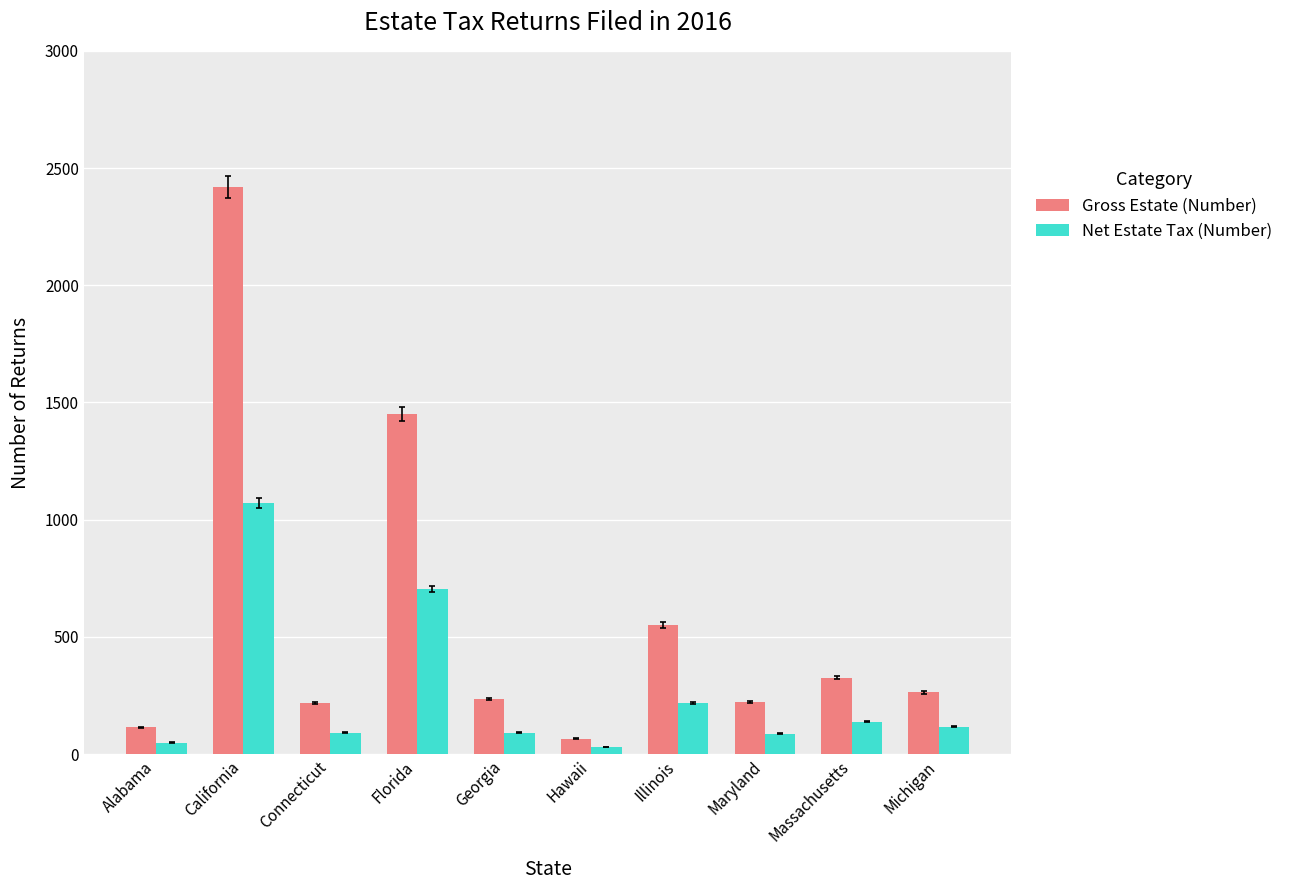

How many values in the Net Estate Tax (Number) series are below 117?

5